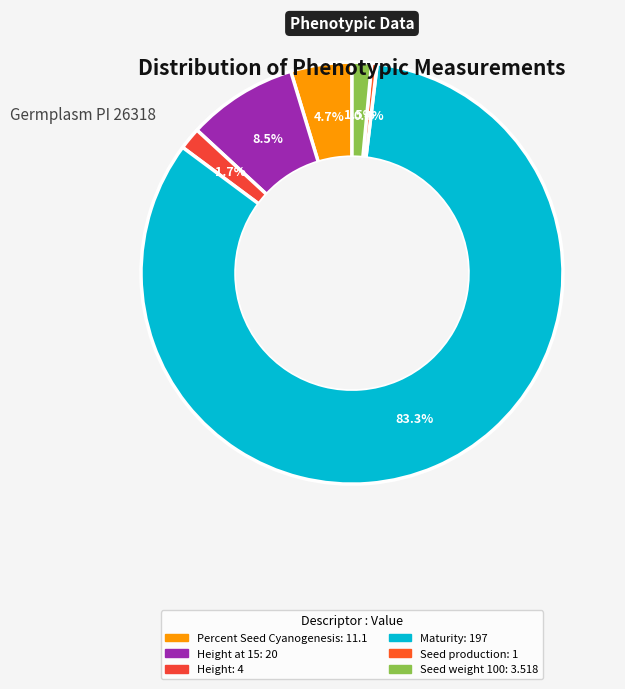

How many slices are in this pie chart?

6